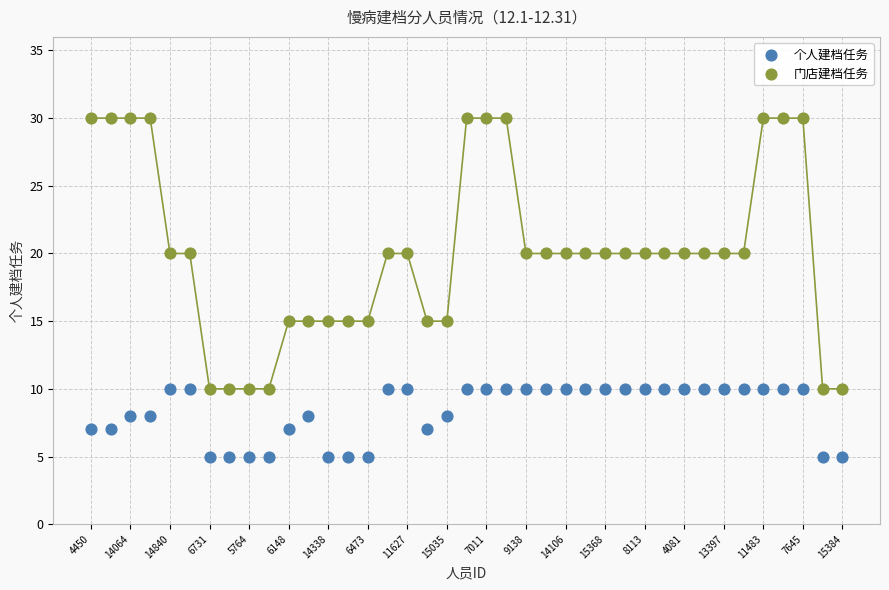

Across all data points, what is the range of Y values (max minus min)?

25